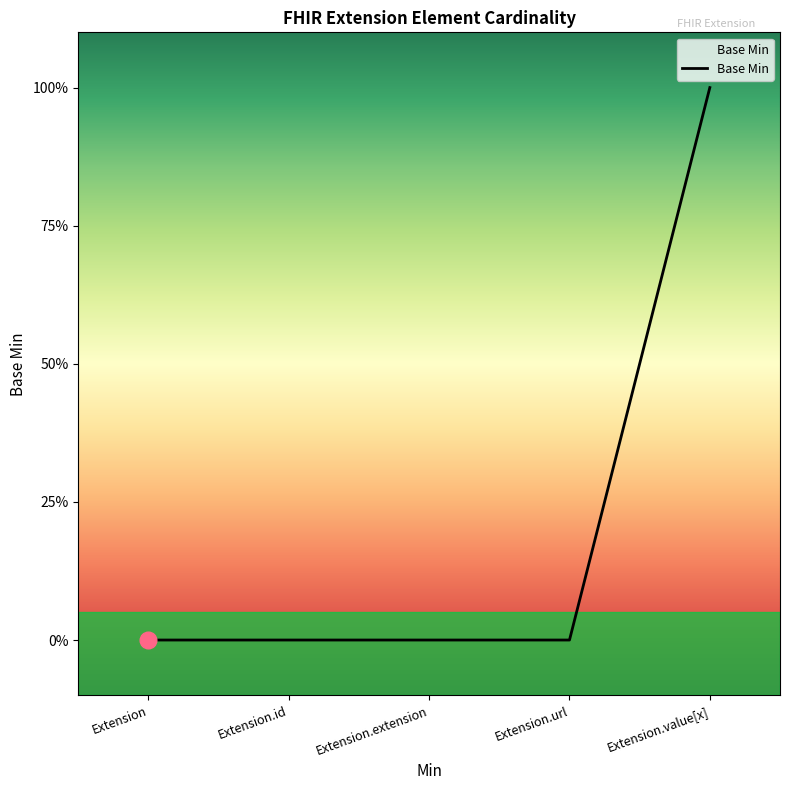

What is the label of the 1st point from the left?

Extension